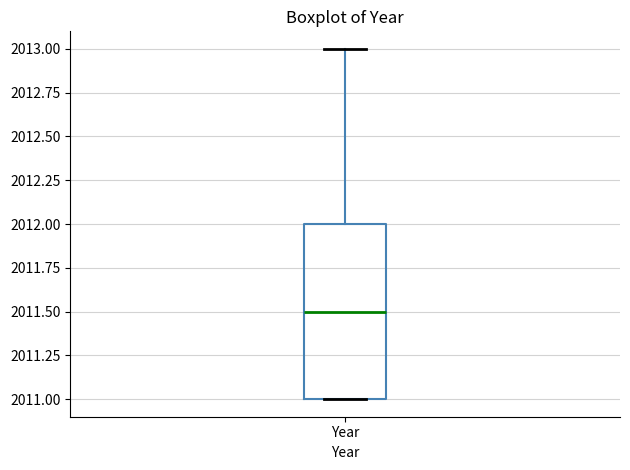

Transcribe this box plot: give where the median line is, the range the box spans, and where the two whiskers end, as read against the y-axis. The values are not printed on the chart, so give them approximately, as read against the axis.

median 2011.5, box 2011.0 to 2012.0, whiskers 2011.0 to 2013.0